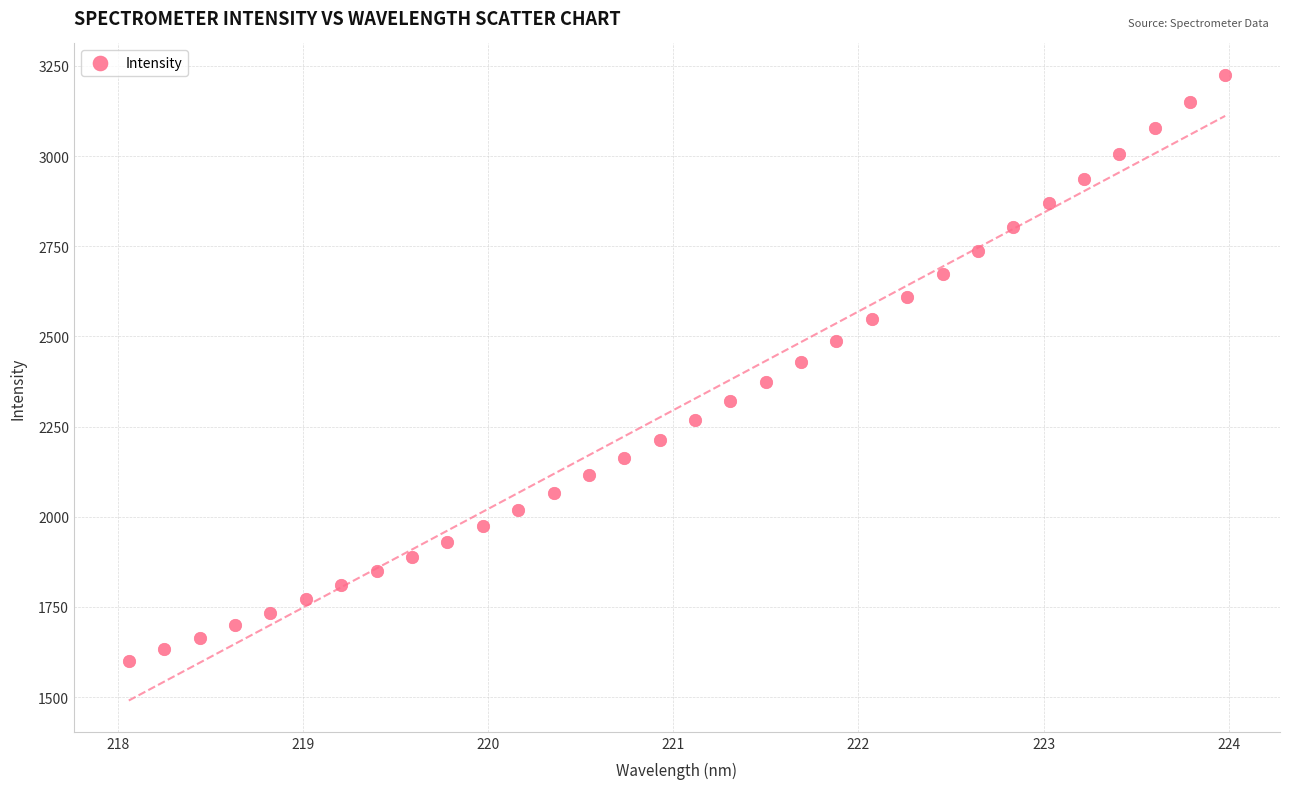

What is the range of X values (max minus min)?

5.9